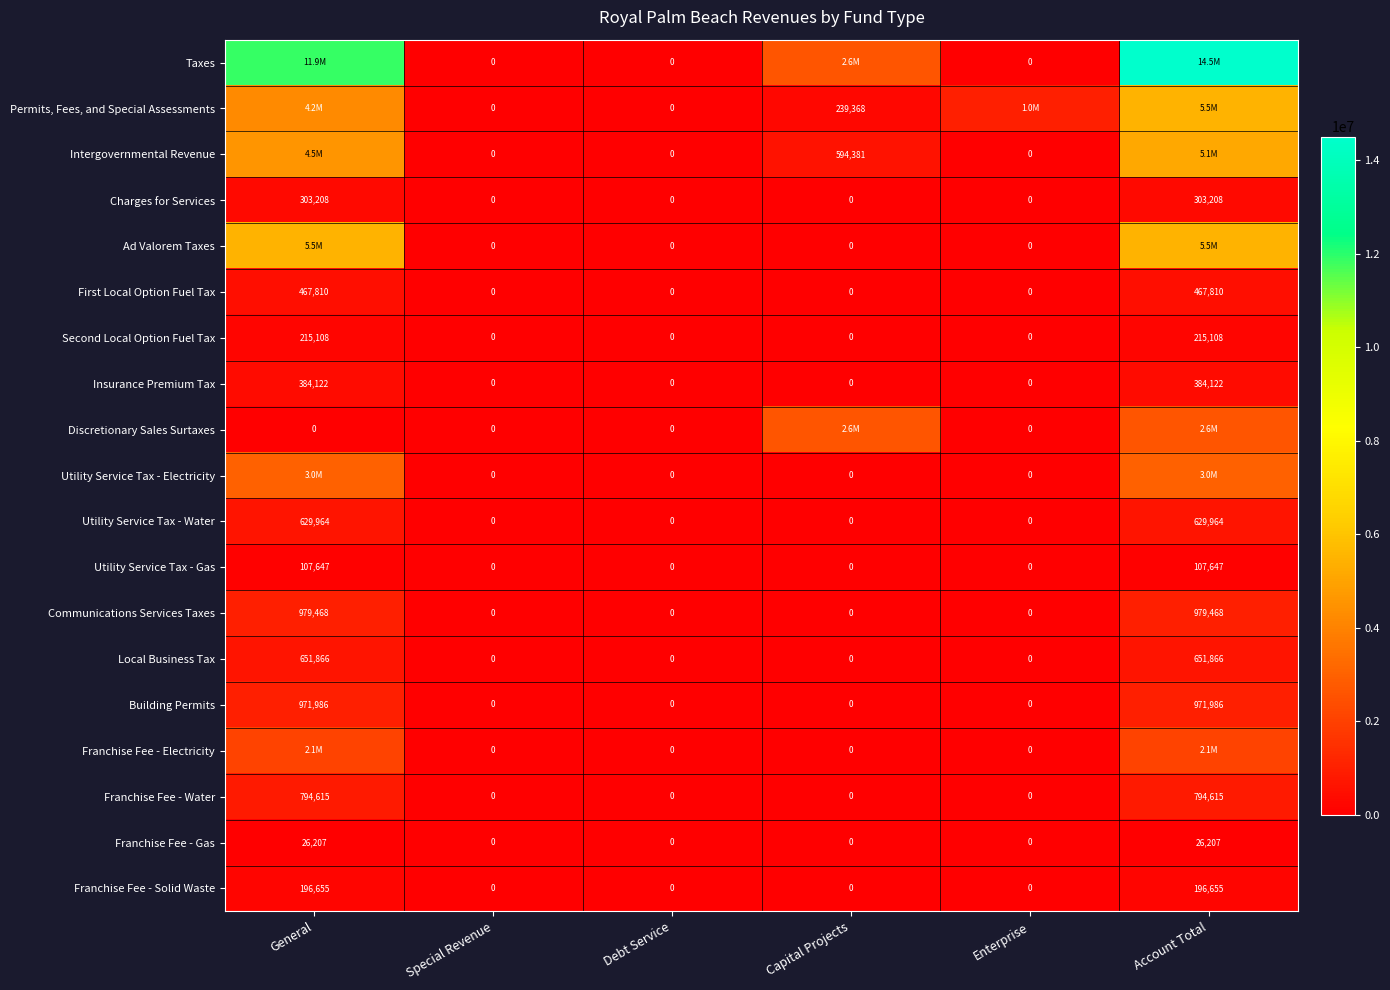

What is the difference between the maximum and minimum values in the Communications Services Taxes series?

979468